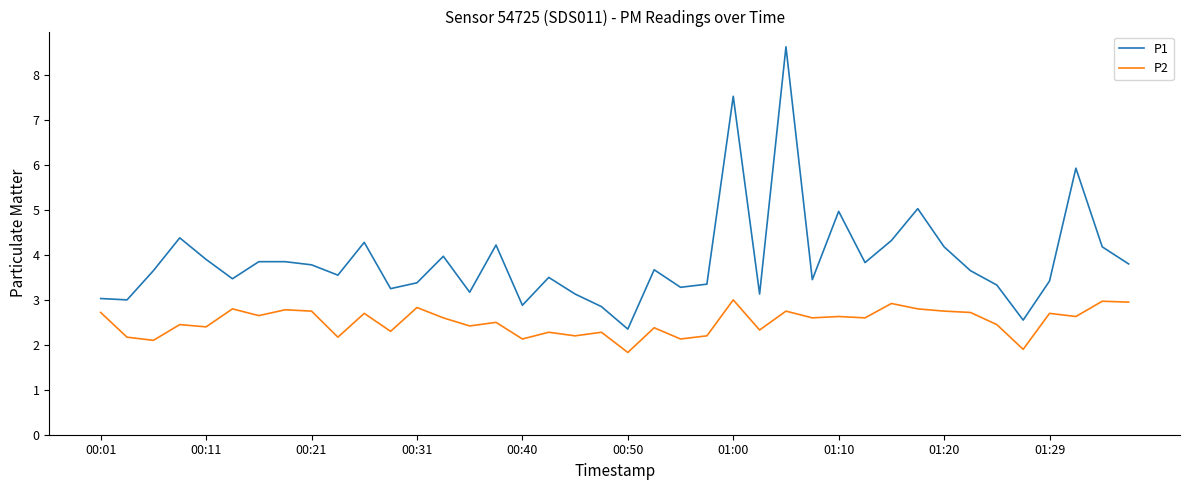

Which series has the largest total across all categories?

P1